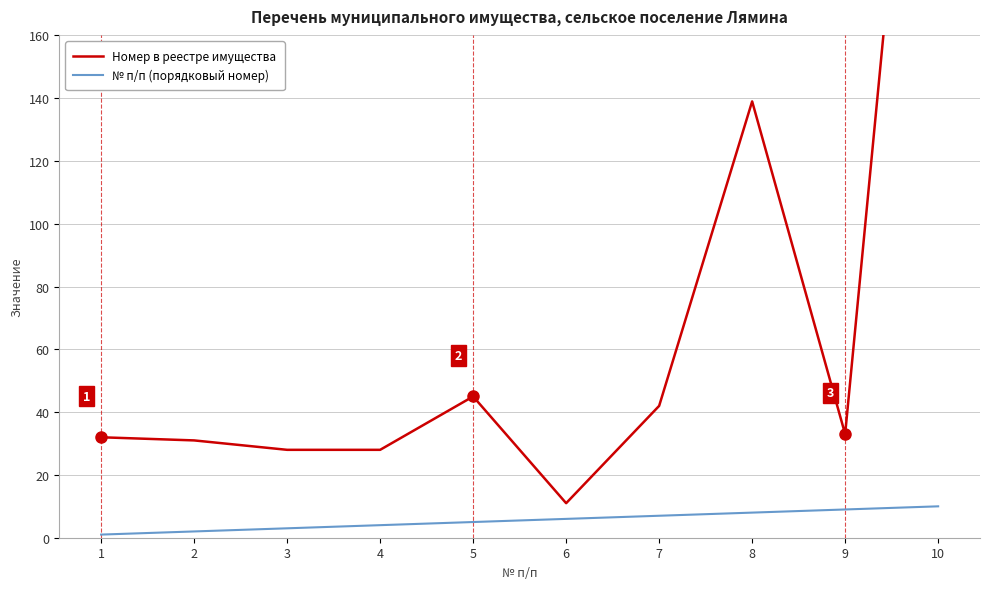

True or false: Номер в реестре имущества has a value of 45 at 5.

True